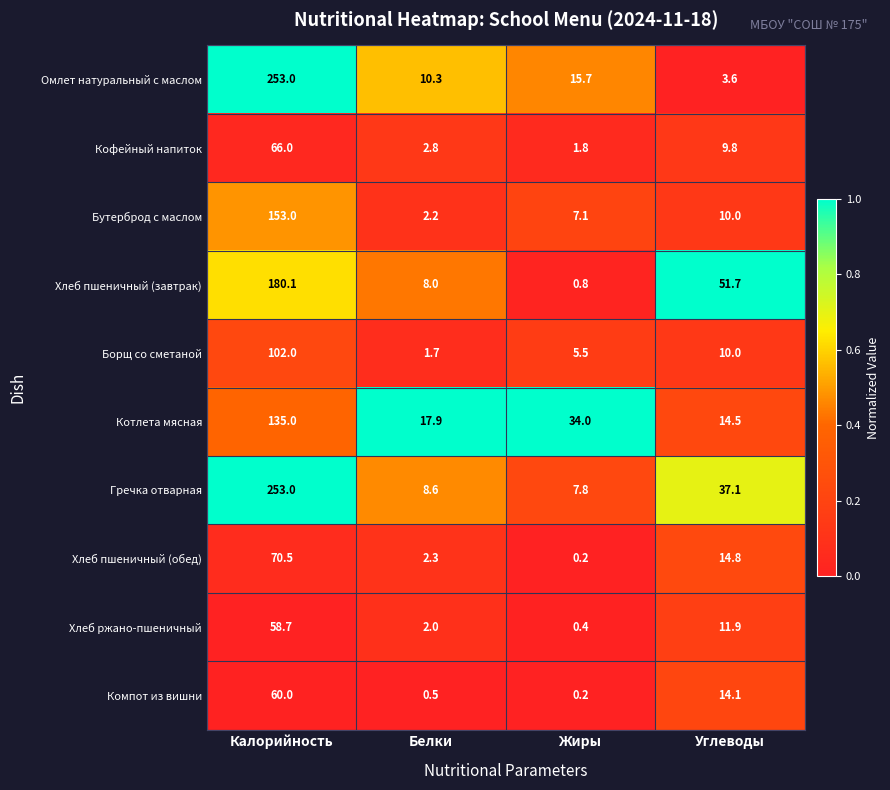

Is the value of Гречка отварная at Калорийность greater than the value of Хлеб пшеничный (завтрак) at Калорийность?

Yes